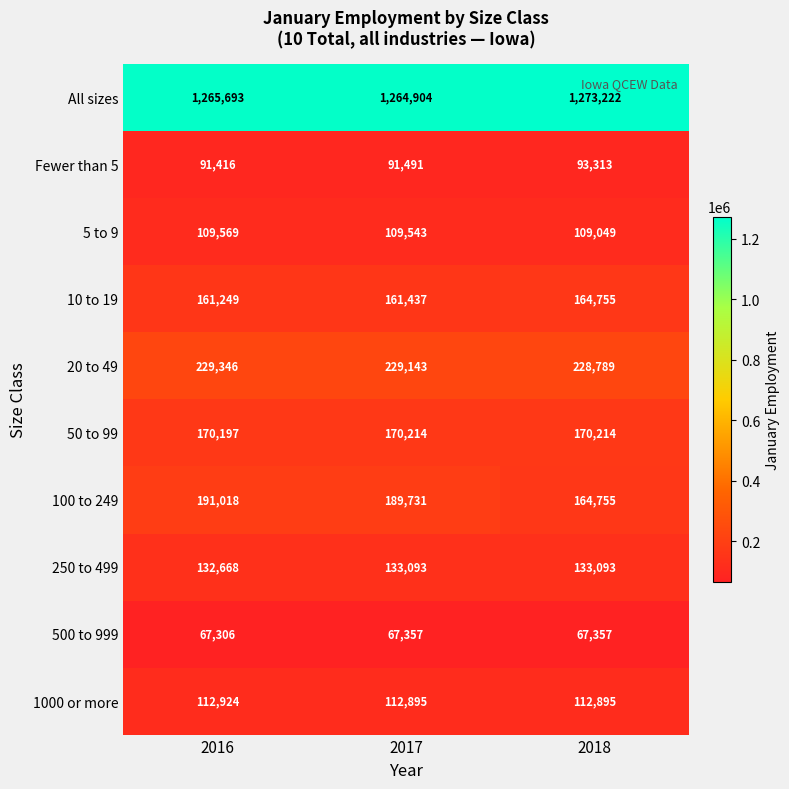

How many distinct data groups are displayed?

10